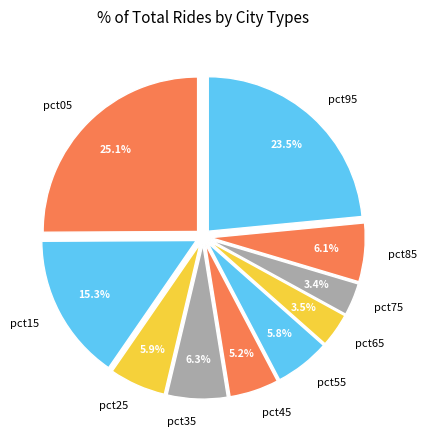

Does pct65 account for over 50% of the chart?

No